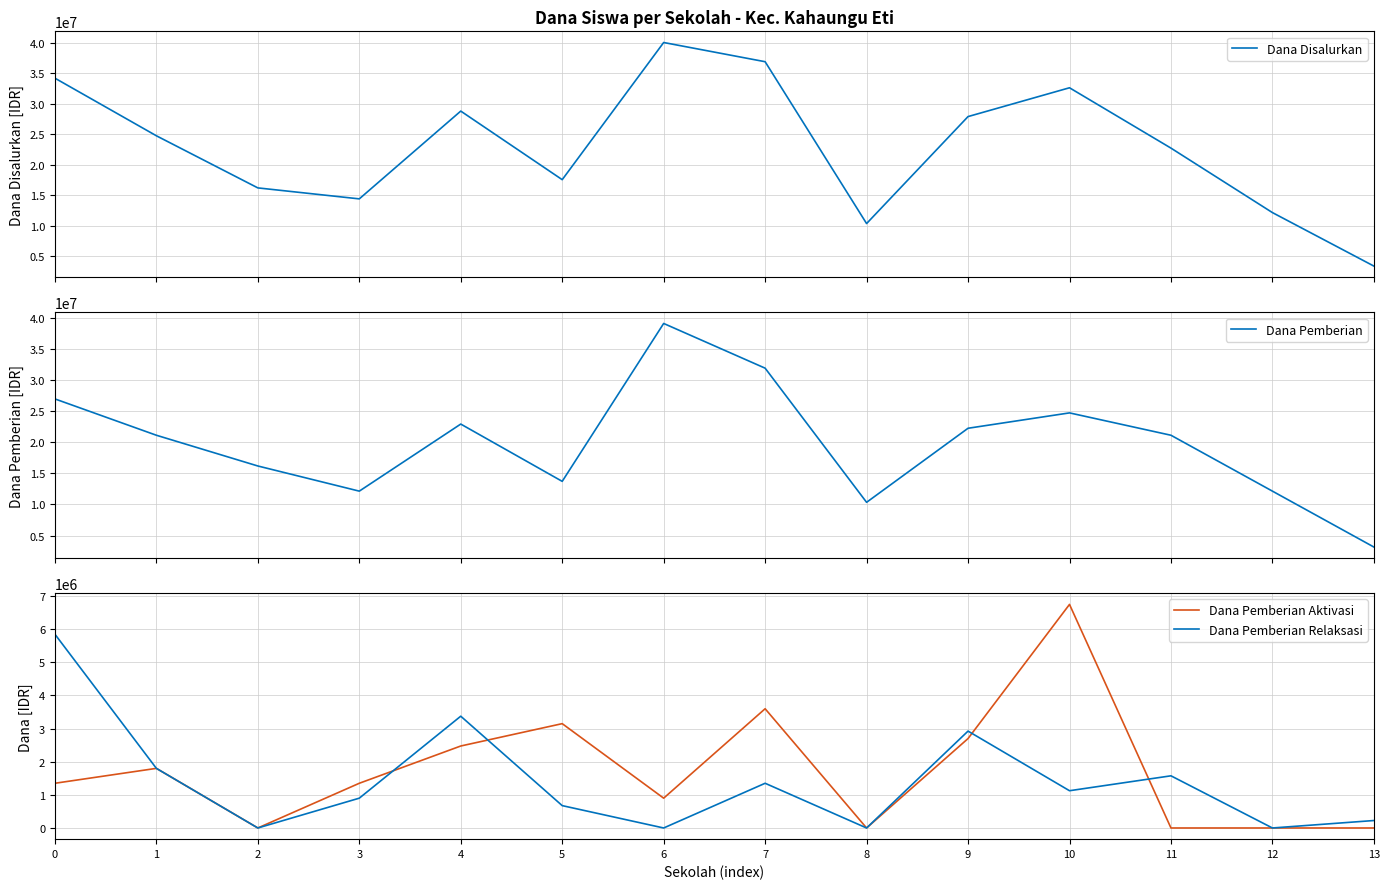

True or false: Dana Pemberian Relaksasi has more than 1 interior local peaks.

True